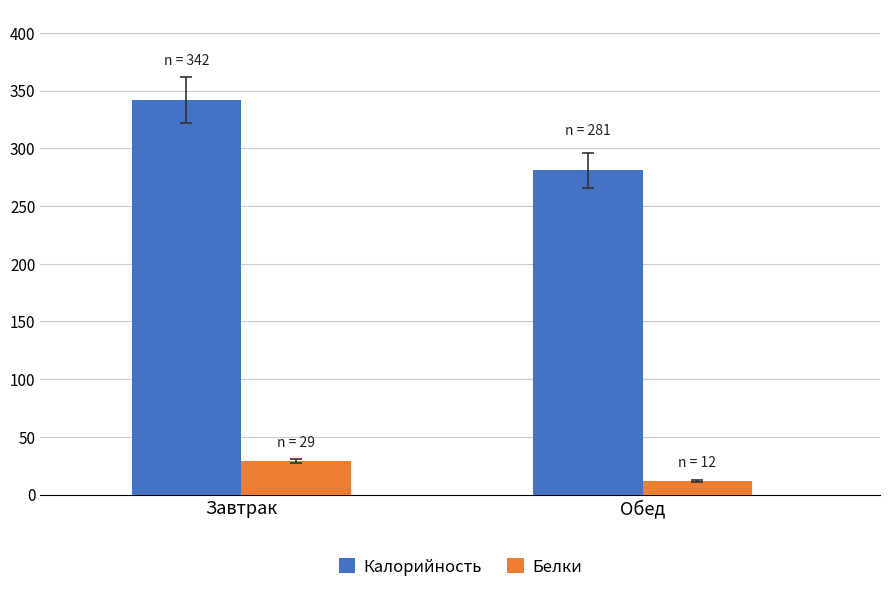

Which series has the largest total across all categories?

Калорийность